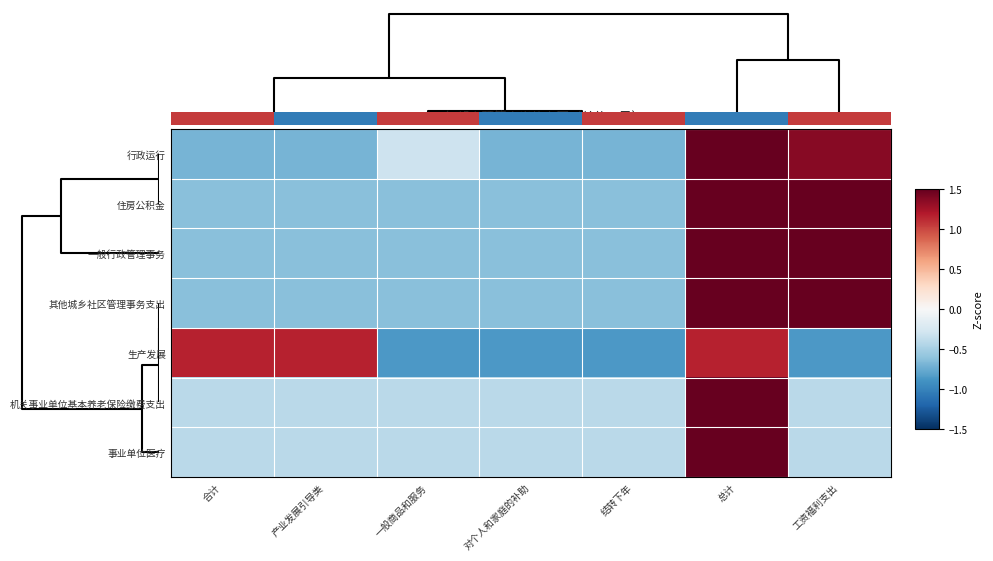

How many values in the 机关事业单位基本养老保险缴费支出 series exceed 0?

1